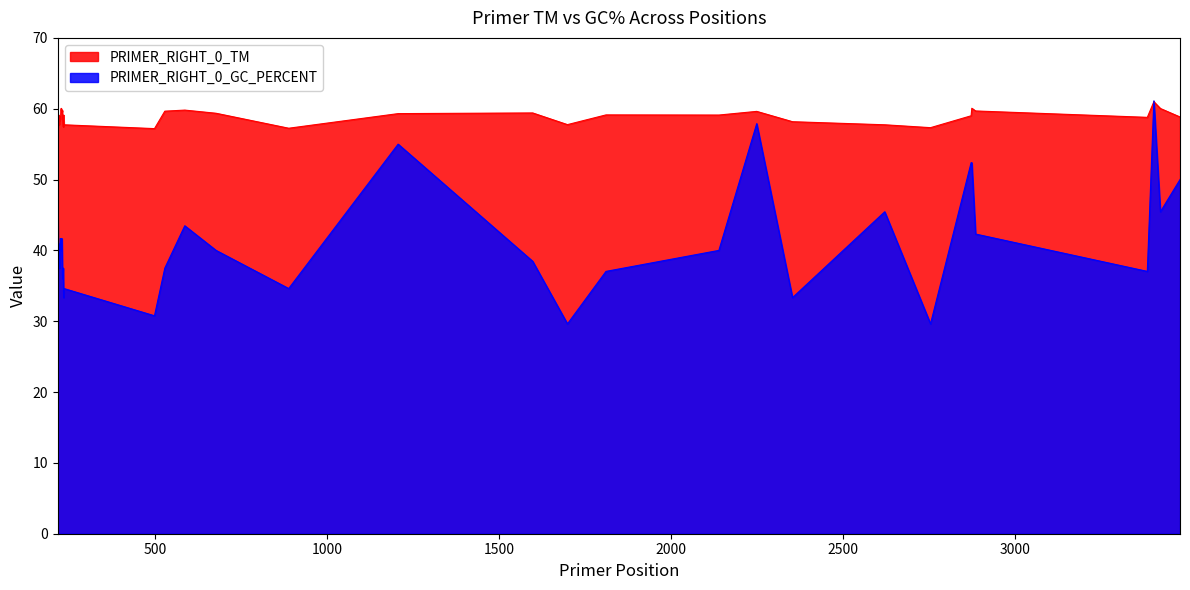

Which series has the largest range (max minus min)?

PRIMER_RIGHT_0_GC_PERCENT